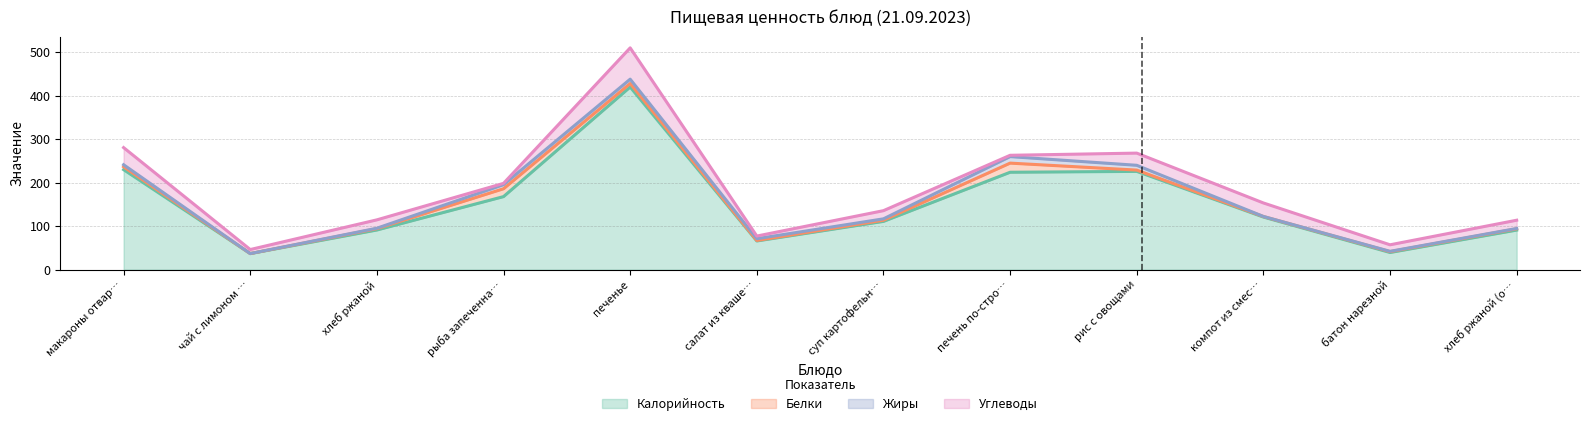

What is the label of the 8th point from the left?

печень по-строгановски